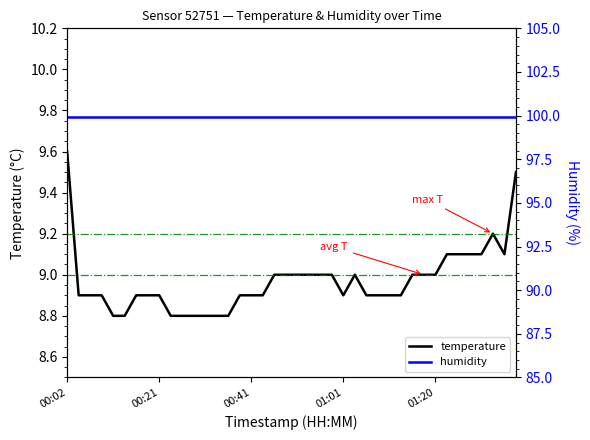

Count the number of categories in the chart.

40